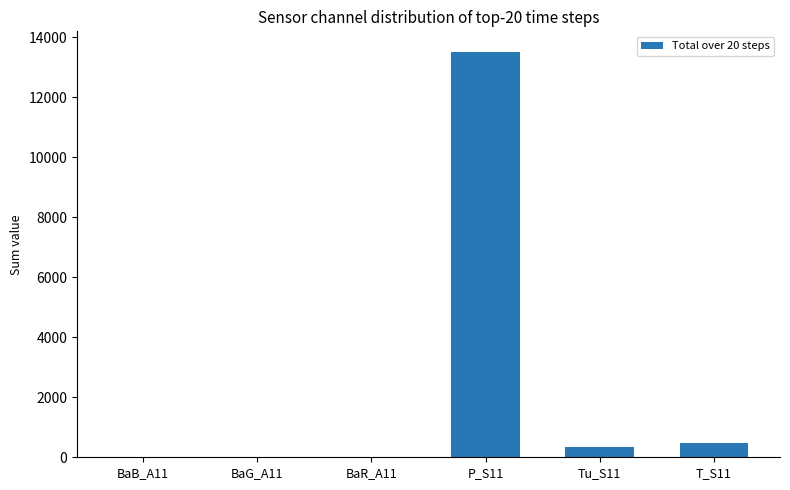

Where is the data nearest to the value 6766?

T_S11